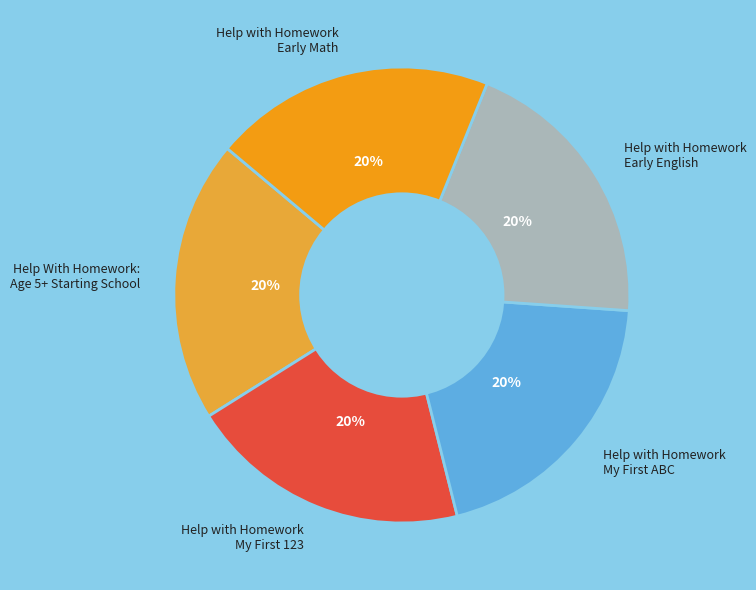

Is there a majority slice in this chart?

No